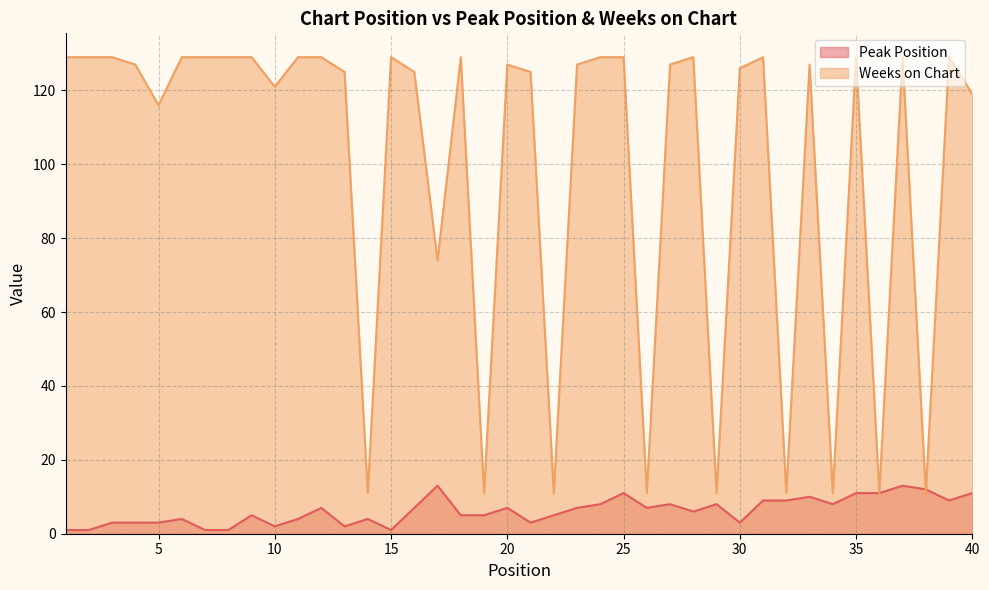

Reading left to right, list all the values displayed in this chart.

Peak Position: 1=1	2=1	3=3	4=3	5=3	6=4	7=1	8=1	9=5	10=2	11=4	12=7	13=2	14=4	15=1	16=7	17=13	18=5	19=5	20=7	21=3	22=5	23=7	24=8	25=11	26=7	27=8	28=6	29=8	30=3	31=9	32=9	33=10	34=8	35=11	36=11	37=13	38=12	39=9	40=11
Weeks on Chart: 1=129	2=129	3=129	4=127	5=116	6=129	7=129	8=129	9=129	10=121	11=129	12=129	13=125	14=11	15=129	16=125	17=74	18=129	19=11	20=127	21=125	22=11	23=127	24=129	25=129	26=11	27=127	28=129	29=11	30=126	31=129	32=11	33=127	34=11	35=129	36=11	37=129	38=11	39=129	40=119